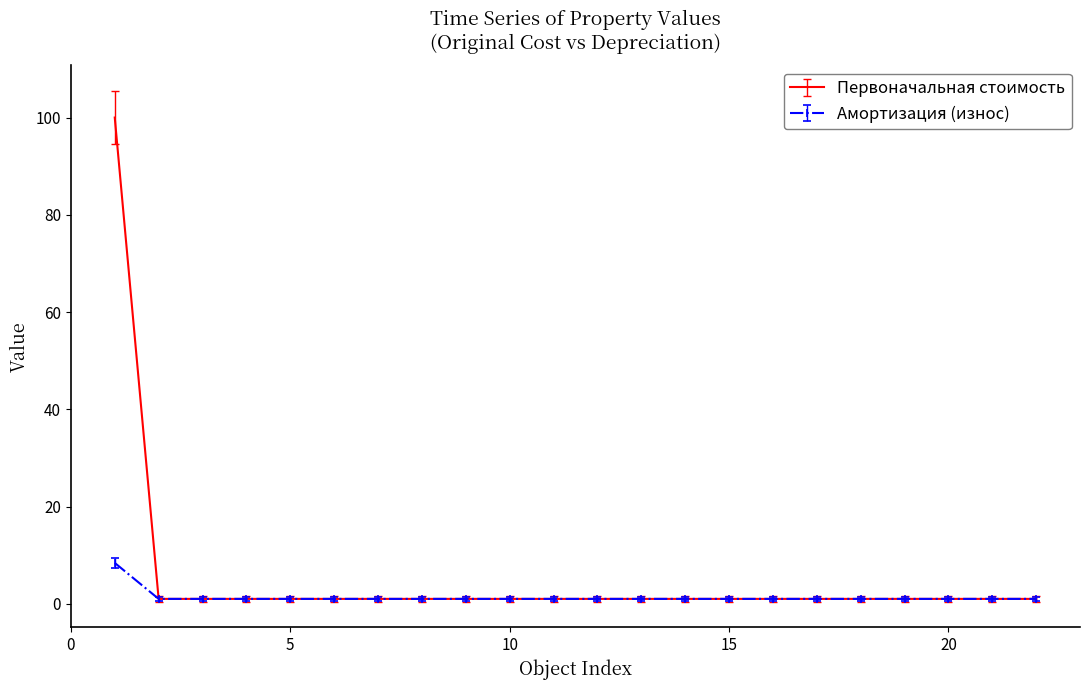

What is the value of the Первоначальная стоимость point at the 1st from the left?

100.0